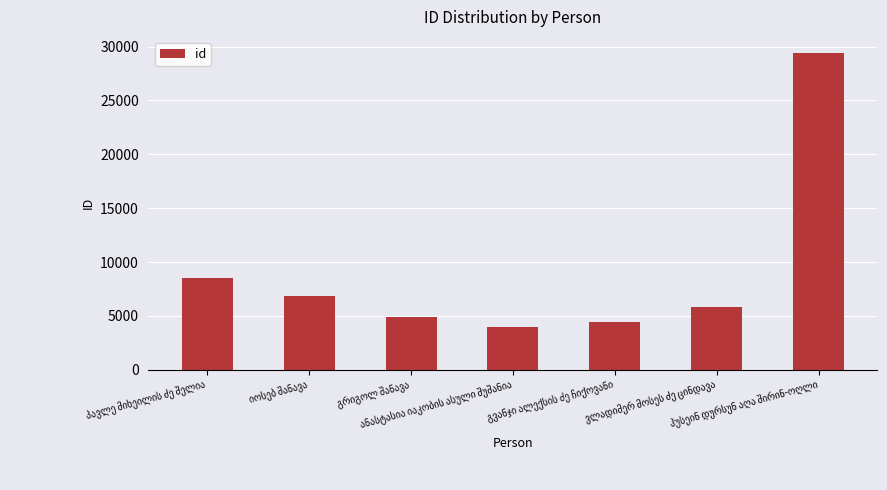

What is the maximum value shown in the chart?

29426